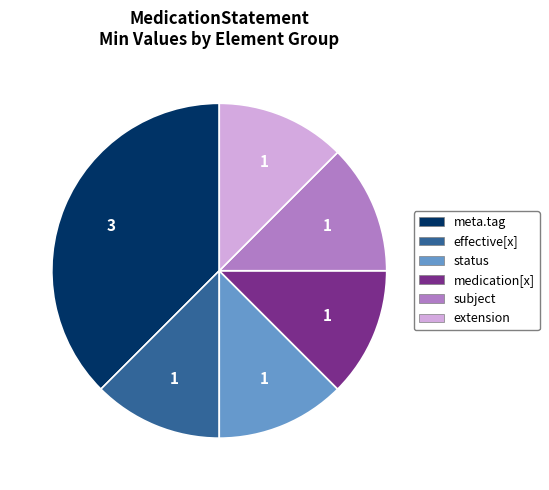

How many slices are in this pie chart?

6